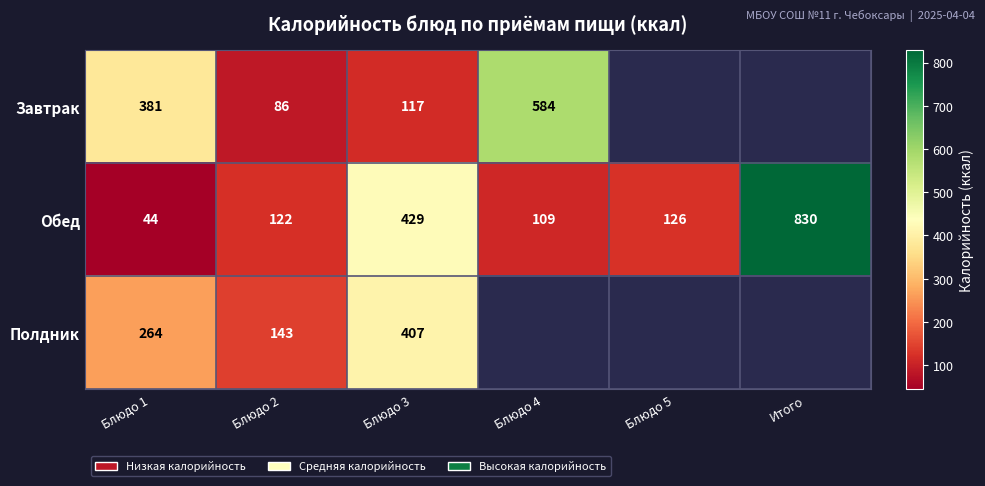

Rank the series at Блюдо 1 from highest to lowest value.

Завтрак, Полдник, Обед